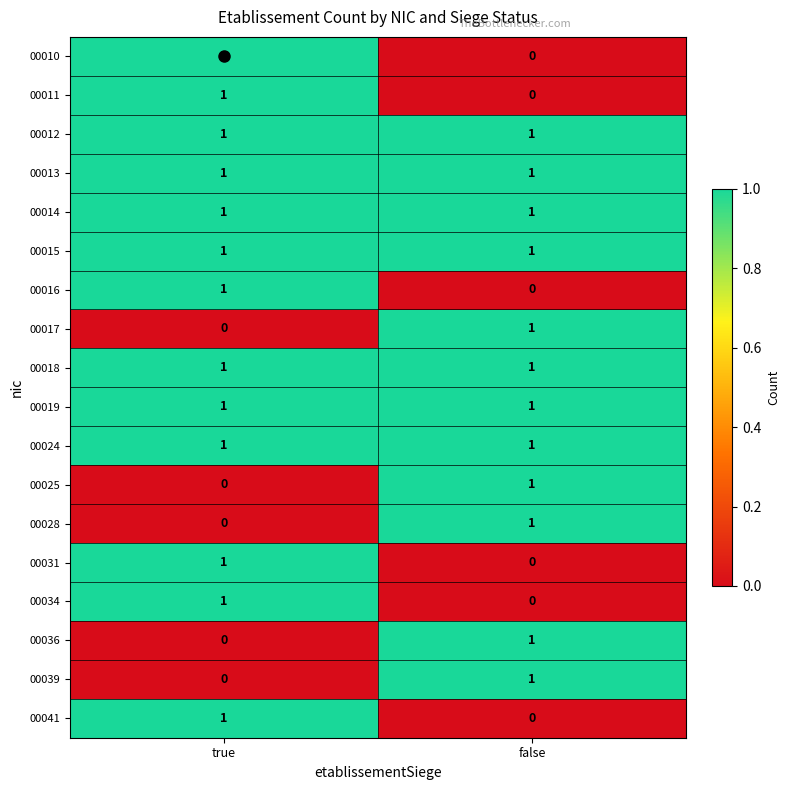

True or false: 00036 has a value of 1 at true.

False